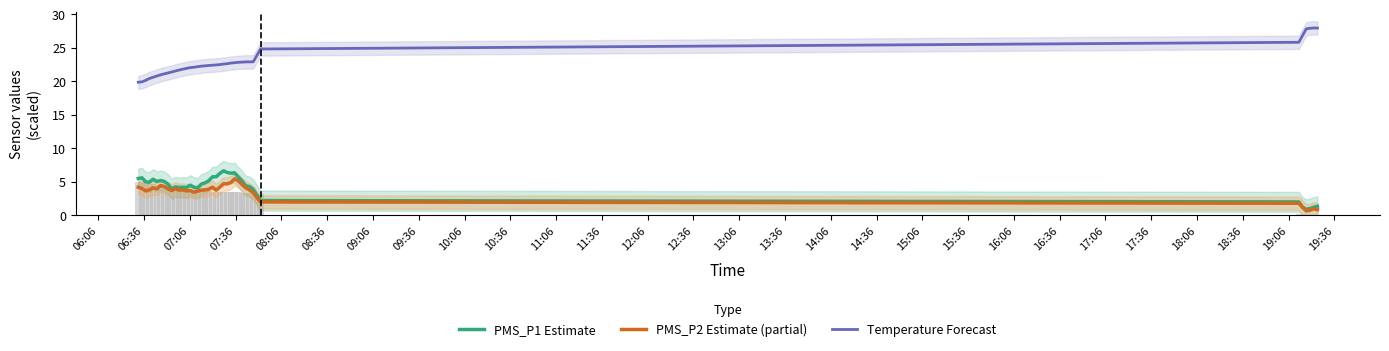

How many data points in Temperature Forecast are less than 22?

14